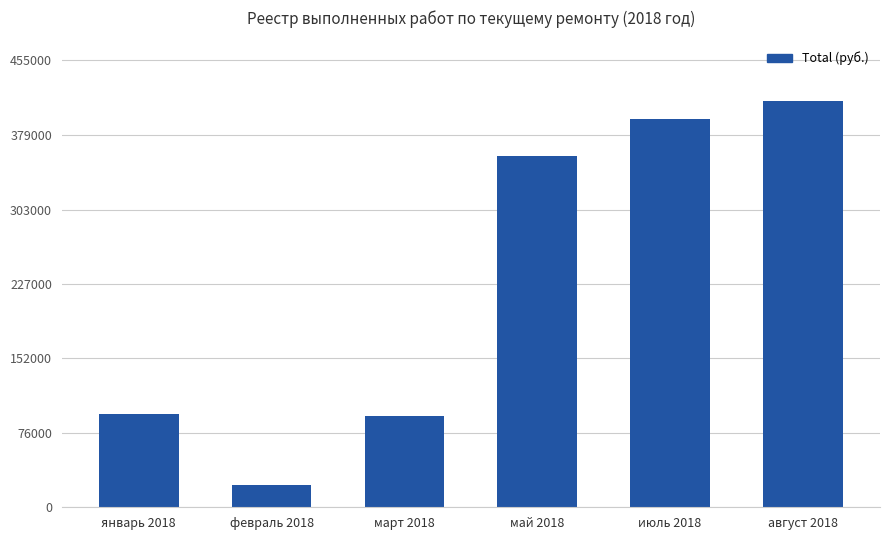

What is the label of the 4th bar from the right?

март 2018